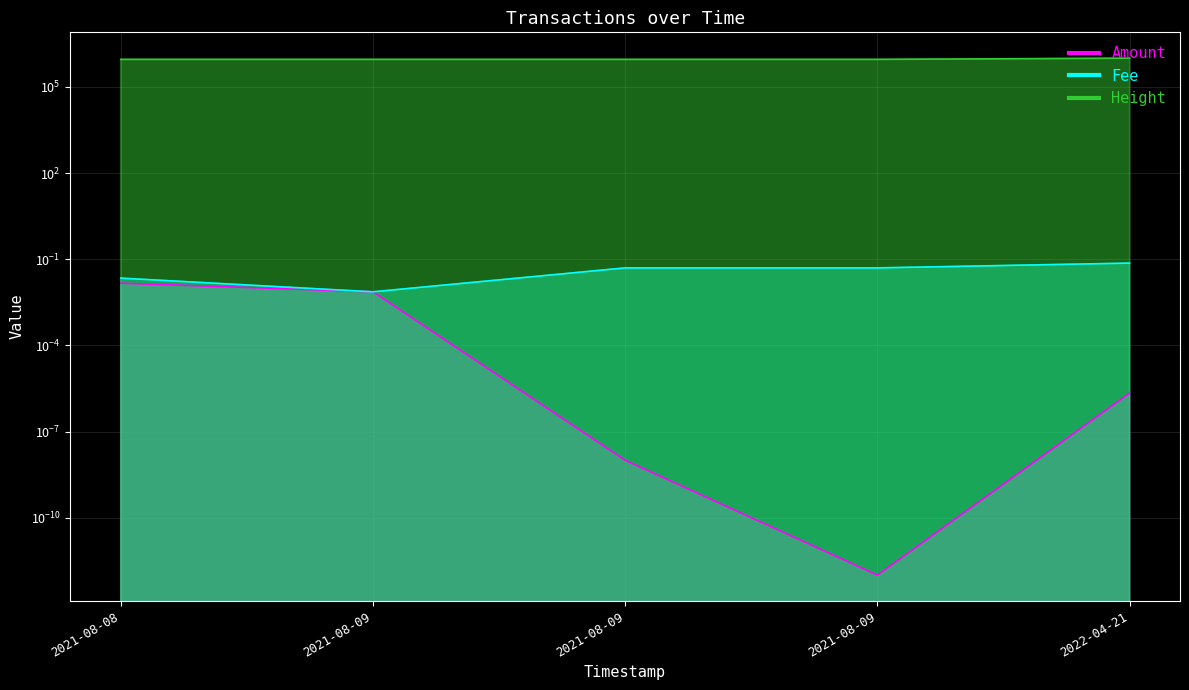

Between 2022-04-21 and 2021-08-09, which is larger?

2022-04-21